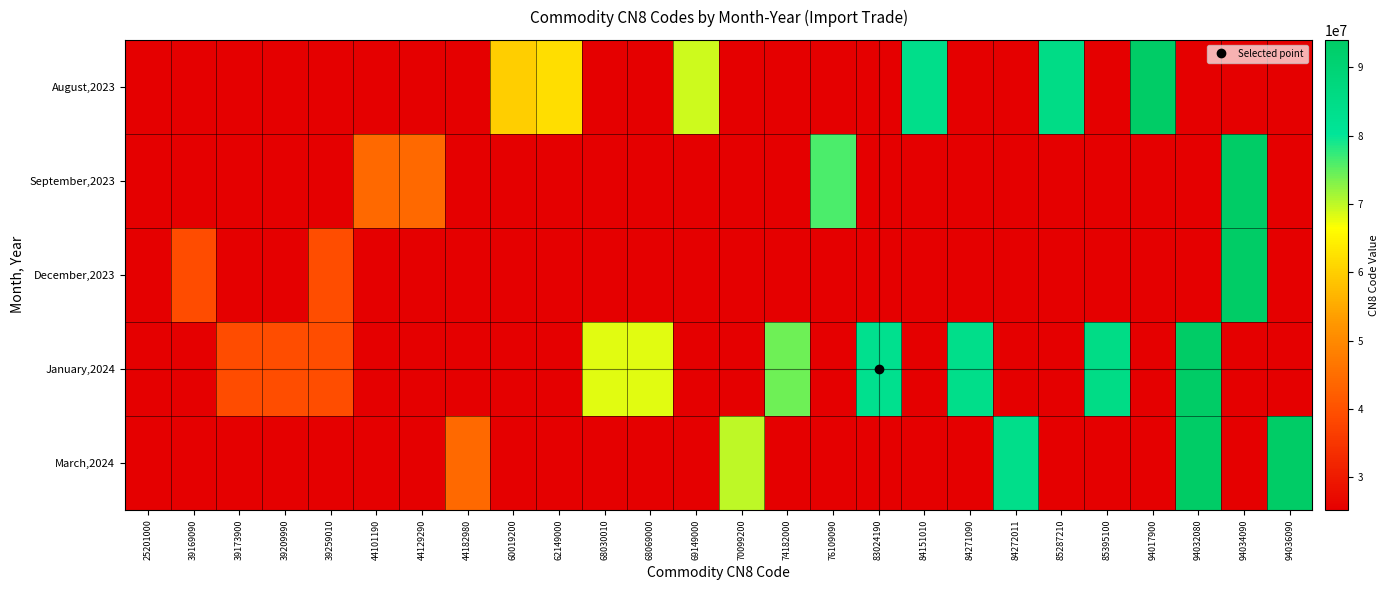

Reading right to left, extract all data points from this chart.

August,2023: 94036090=0	94034090=0	94032080=0	94017900=94017900	85395100=0	85287210=85287210	84272011=0	84271090=0	84151010=84151010	83024190=0	76109090=0	74182000=0	70099200=0	69149000=69149000	68069000=0	68030010=0	62149000=62149000	60019200=60019200	44182980=0	44129290=0	44101190=0	39259010=0	39209990=0	39173900=0	39169090=0	25201000=0
September,2023: 94036090=0	94034090=94034090	94032080=0	94017900=0	85395100=0	85287210=0	84272011=0	84271090=0	84151010=0	83024190=0	76109090=76109090	74182000=0	70099200=0	69149000=0	68069000=0	68030010=0	62149000=0	60019200=0	44182980=0	44129290=44129290	44101190=44101190	39259010=0	39209990=0	39173900=0	39169090=0	25201000=0
December,2023: 94036090=0	94034090=94034090	94032080=0	94017900=0	85395100=0	85287210=0	84272011=0	84271090=0	84151010=0	83024190=0	76109090=0	74182000=0	70099200=0	69149000=0	68069000=0	68030010=0	62149000=0	60019200=0	44182980=0	44129290=0	44101190=0	39259010=39259010	39209990=0	39173900=0	39169090=39169090	25201000=0
January,2024: 94036090=0	94034090=0	94032080=94032080	94017900=0	85395100=85395100	85287210=0	84272011=0	84271090=84271090	84151010=0	83024190=83024190	76109090=0	74182000=74182000	70099200=0	69149000=0	68069000=68069000	68030010=68030010	62149000=0	60019200=0	44182980=0	44129290=0	44101190=0	39259010=39259010	39209990=39209990	39173900=39173900	39169090=0	25201000=25201000
March,2024: 94036090=94036090	94034090=0	94032080=94032080	94017900=0	85395100=0	85287210=0	84272011=84272011	84271090=0	84151010=0	83024190=0	76109090=0	74182000=0	70099200=70099200	69149000=0	68069000=0	68030010=0	62149000=0	60019200=0	44182980=44182980	44129290=0	44101190=0	39259010=0	39209990=0	39173900=0	39169090=0	25201000=0